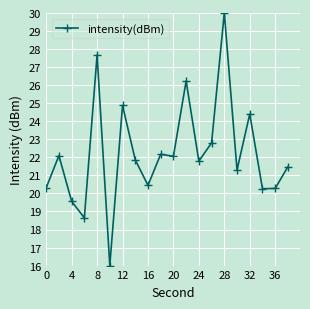

What is the value of the 5th point from the left?

27.7